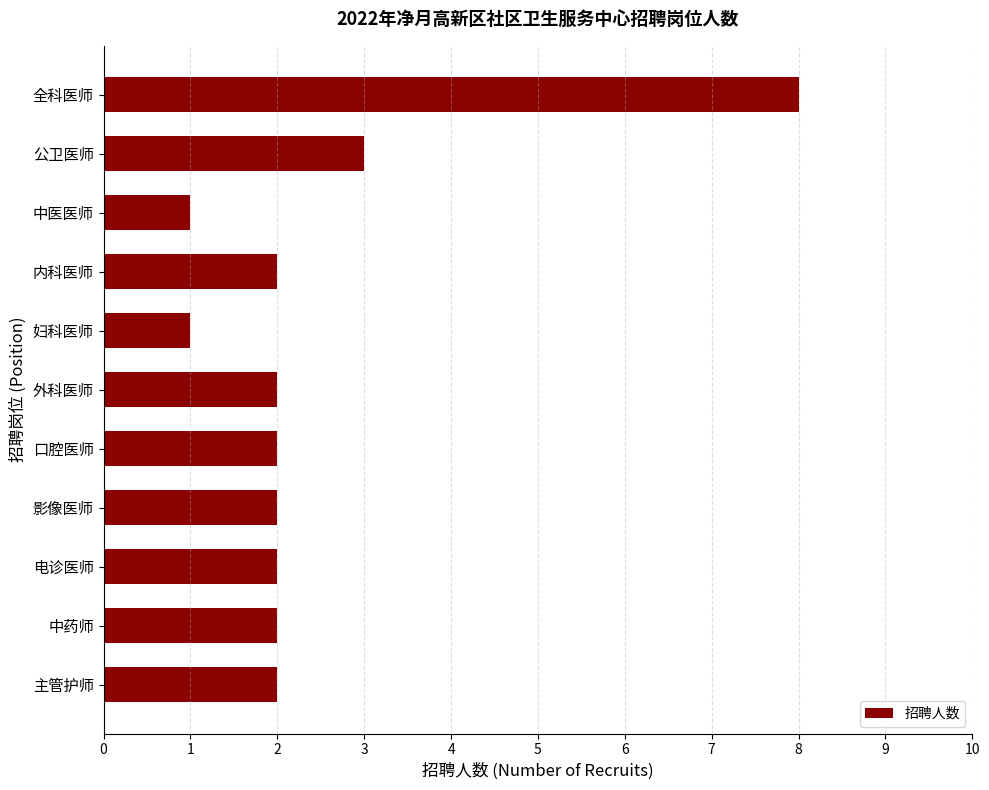

Count the number of data series in this chart.

1